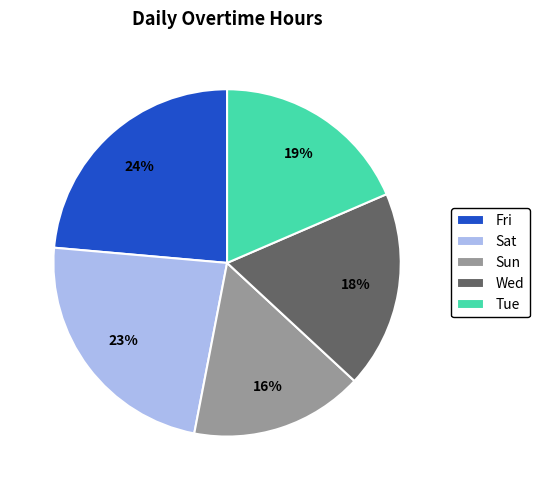

Does Wed represent more than half of the total?

No